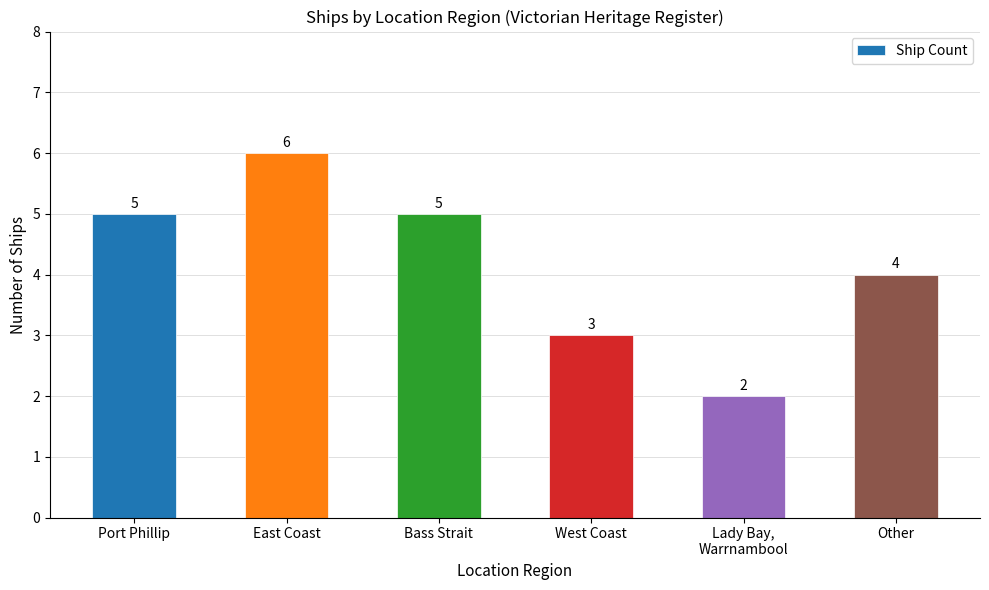

Approximately how many times larger is the value at East Coast compared to West Coast?

2.0